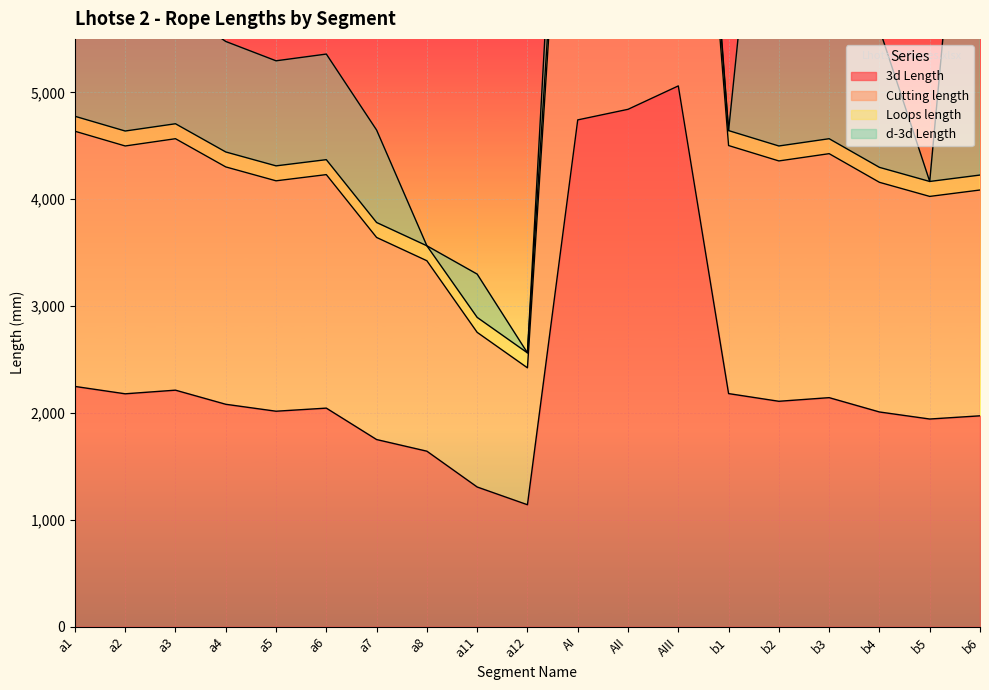

True or false: 3d Length and Cutting length intersect in this chart.

False